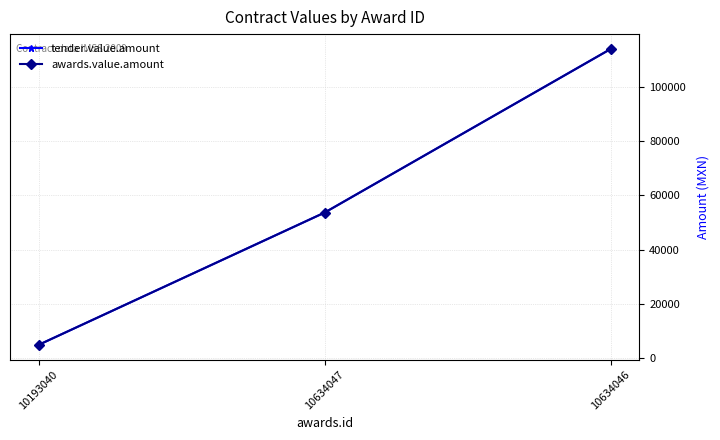

What are all the series names shown in the legend?

tender.value.amount, awards.value.amount